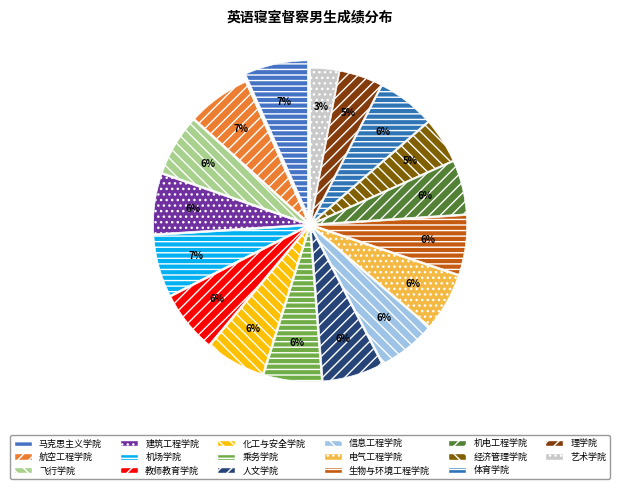

To the nearest percent, what is the difference between the largest and smallest slice percentages?

4%